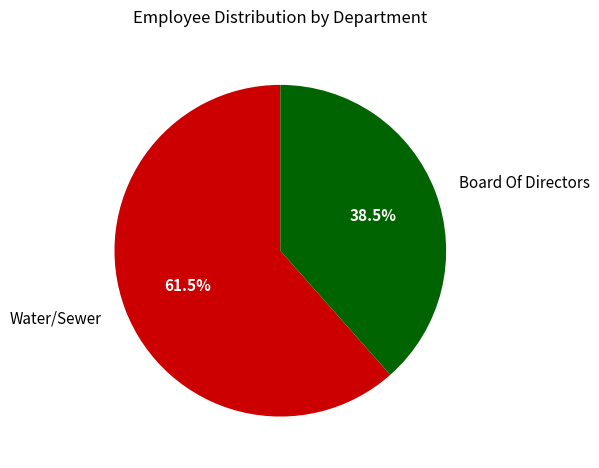

Which slice represents more than half of the pie?

Water/Sewer